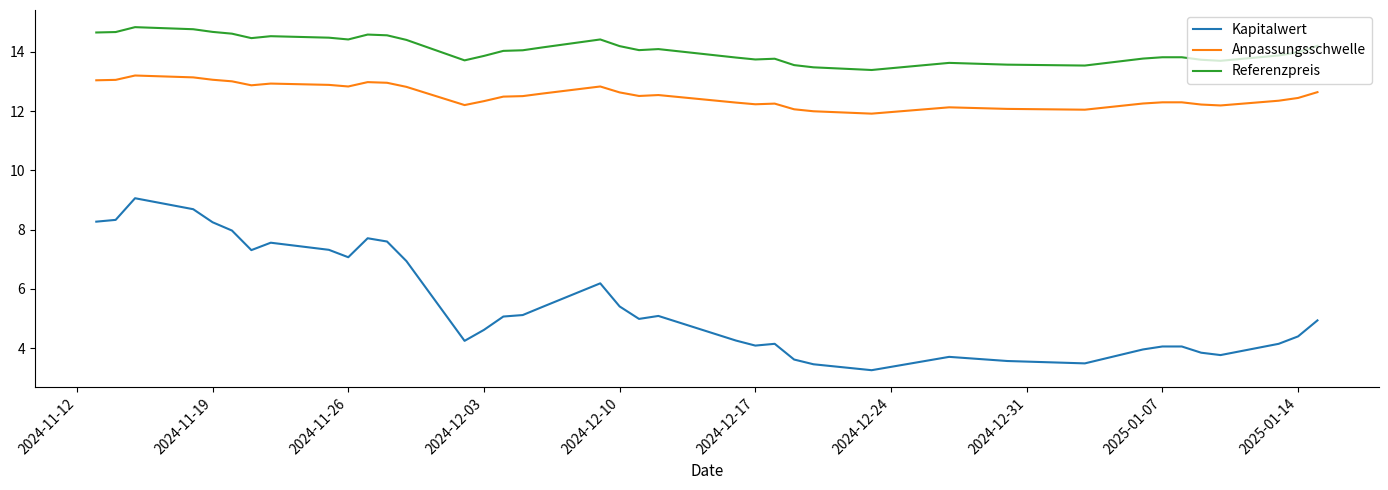

What is the difference between the maximum and minimum values in the Referenzpreis series?

1.4